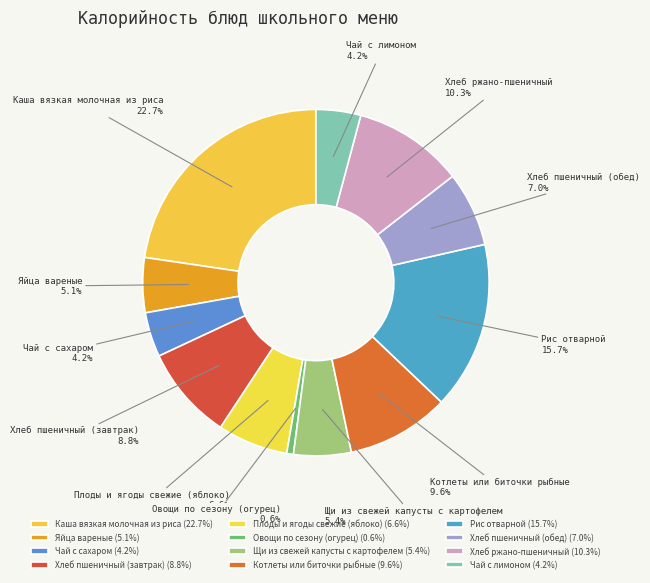

To the nearest percent, what percentage of the pie is Хлеб пшеничный (завтрак)?

9%